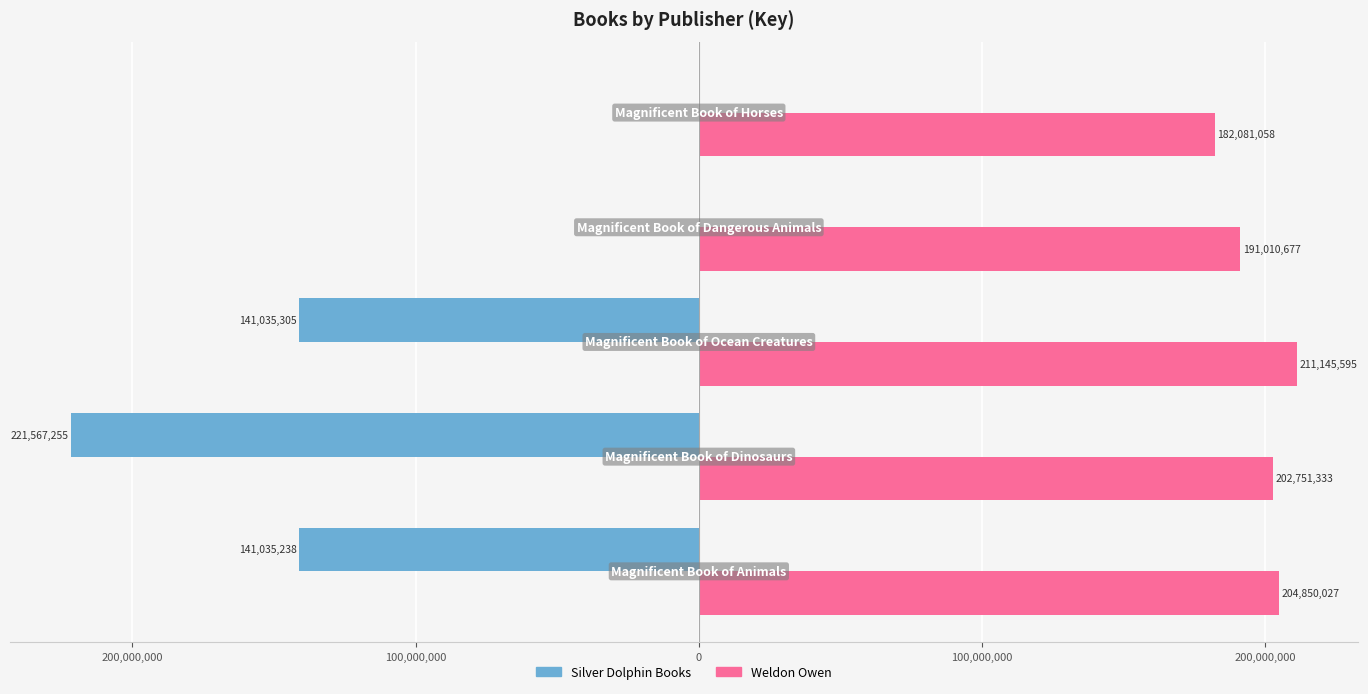

List the series in order of their peak value, lowest first.

Silver Dolphin Books, Weldon Owen